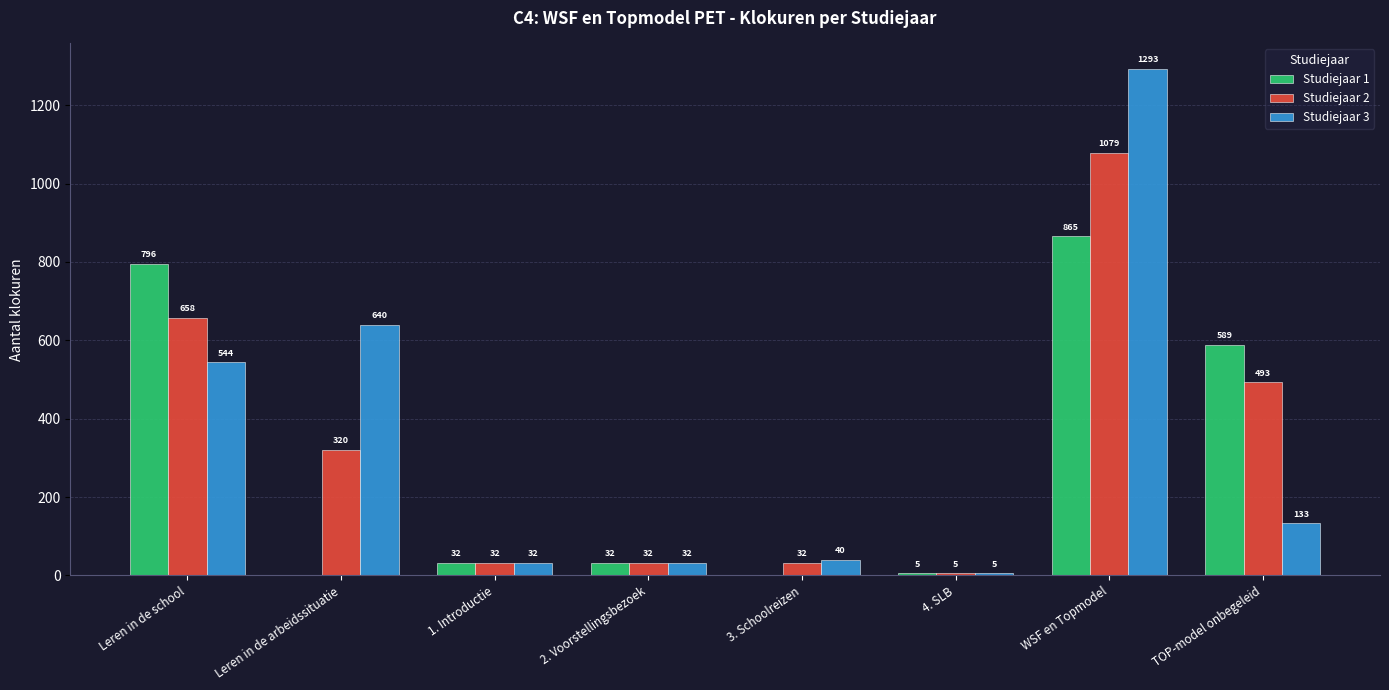

The Studiejaar 2 series shows 320 at Leren in de arbeidssituatie. True or false?

True